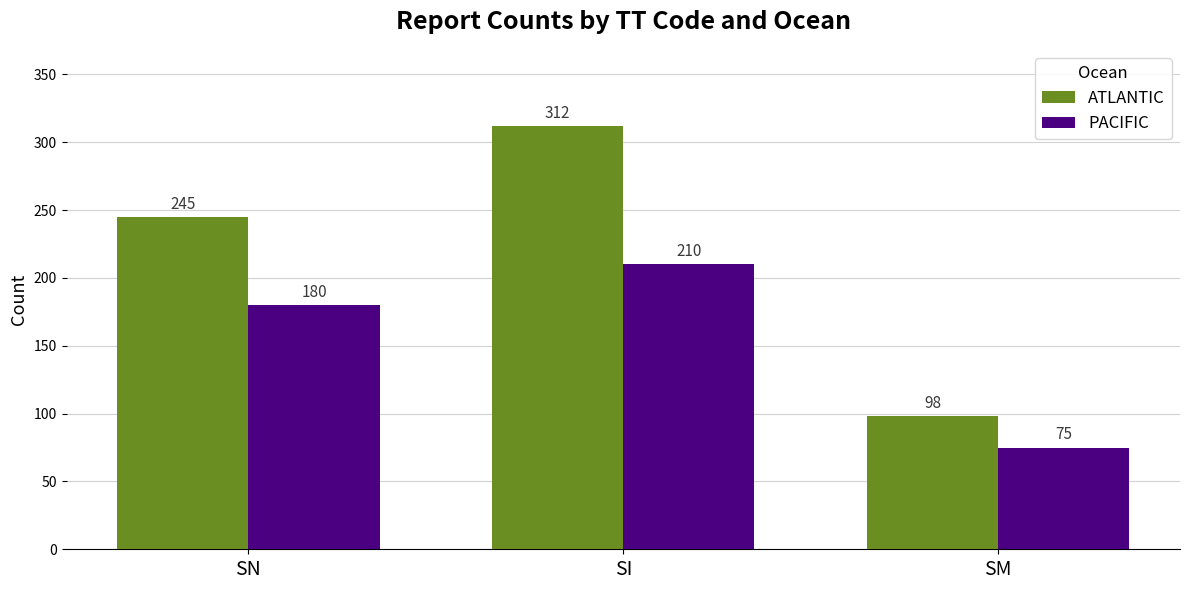

What is the average value of the ATLANTIC series?

218